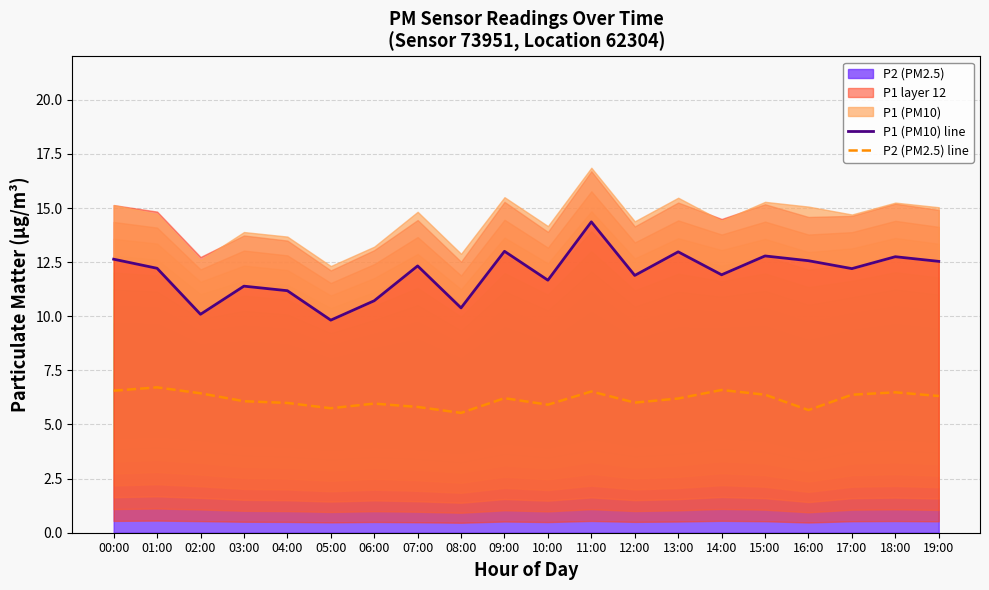

At how many categories does at least one series exceed 9?

20